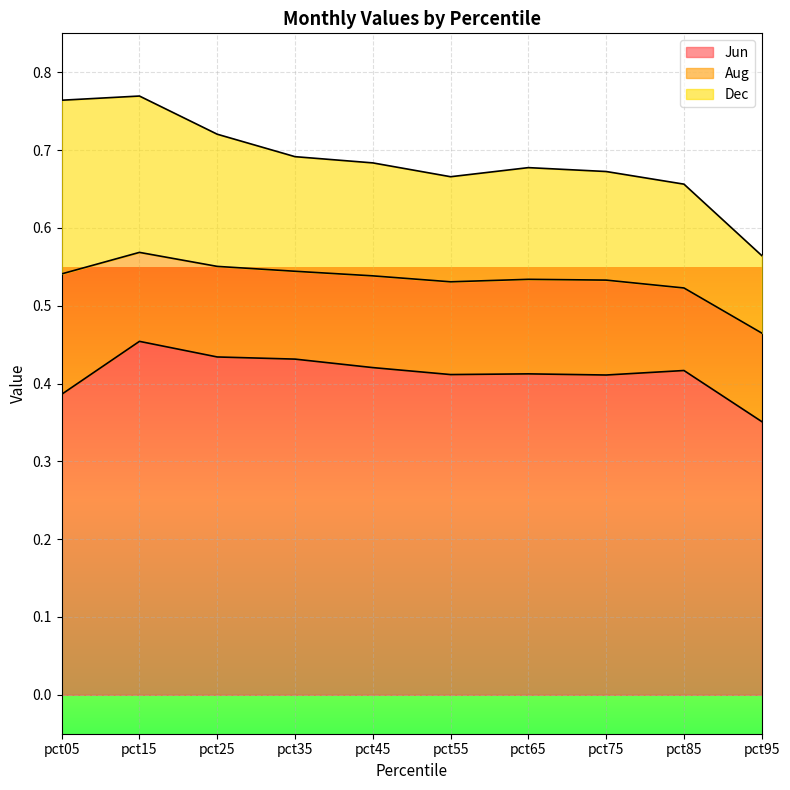

Which series has the largest total across all categories?

Jun